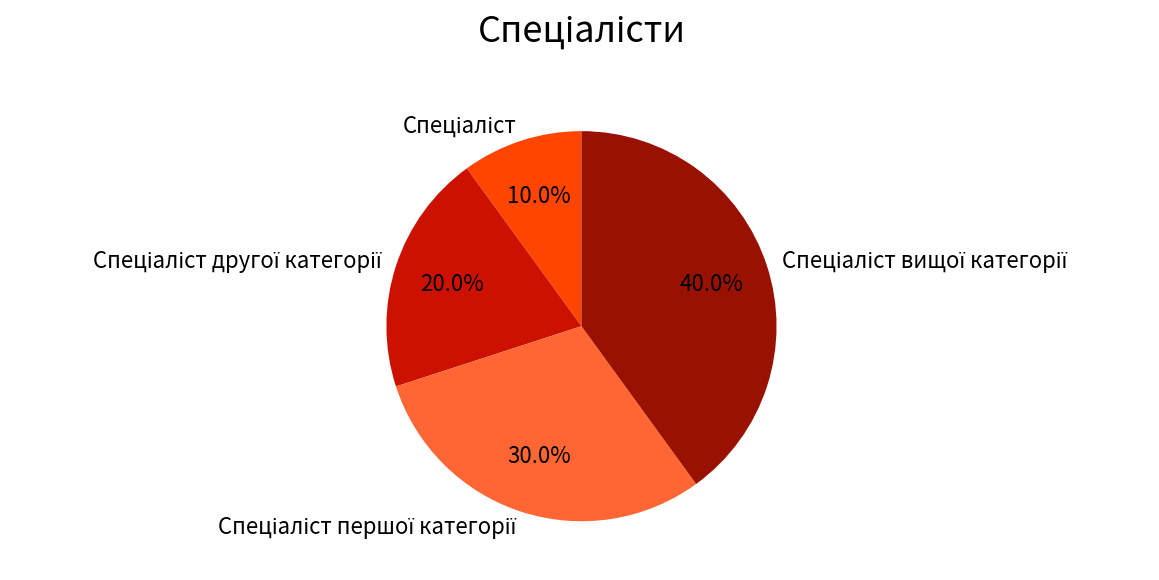

Is there any slice that represents more than half of the pie?

No